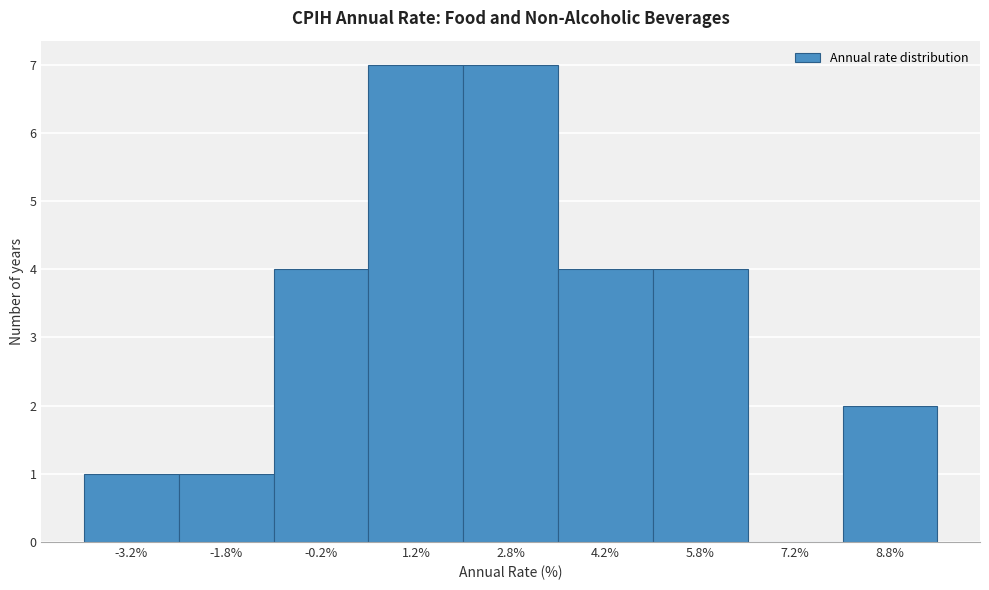

Reading left to right, list every bar in this chart as the range it spans on the x-axis followed by its height. Neither the bar edges nor the heights are printed on the chart, so give them approximately, as read against the axes.

-4.0 to -2.5: 1
-2.5 to -1.0: 1
-1.0 to 0.5: 4
0.5 to 2.0: 7
2.0 to 3.5: 7
3.5 to 5.0: 4
5.0 to 6.5: 4
6.5 to 8.0: 0
8.0 to 9.5: 2